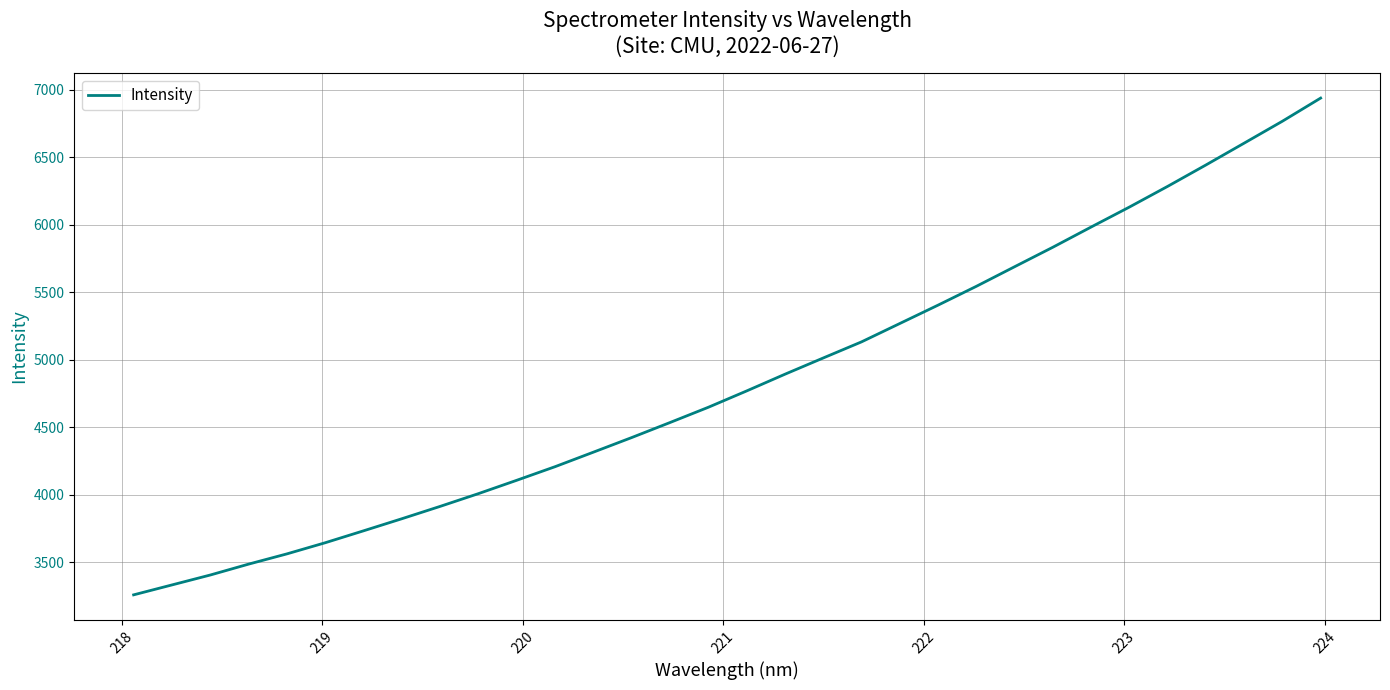

What is the maximum value shown in the chart?

6937.9